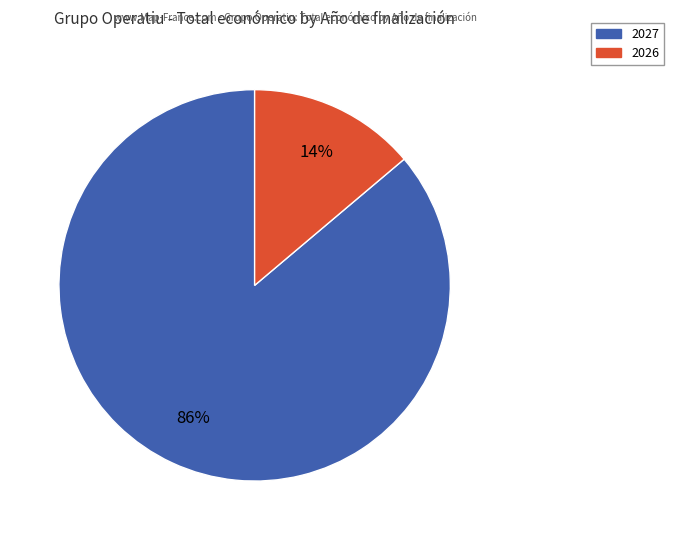

Does any single category account for the majority?

Yes